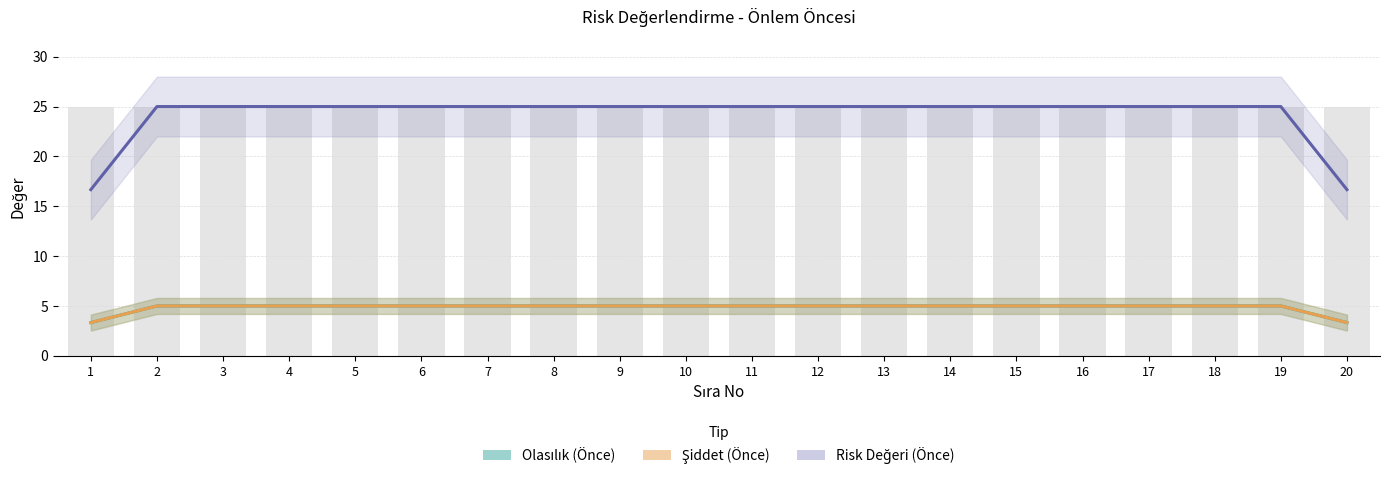

What value does the Olasılık (Önce) series have at 1?

3.3